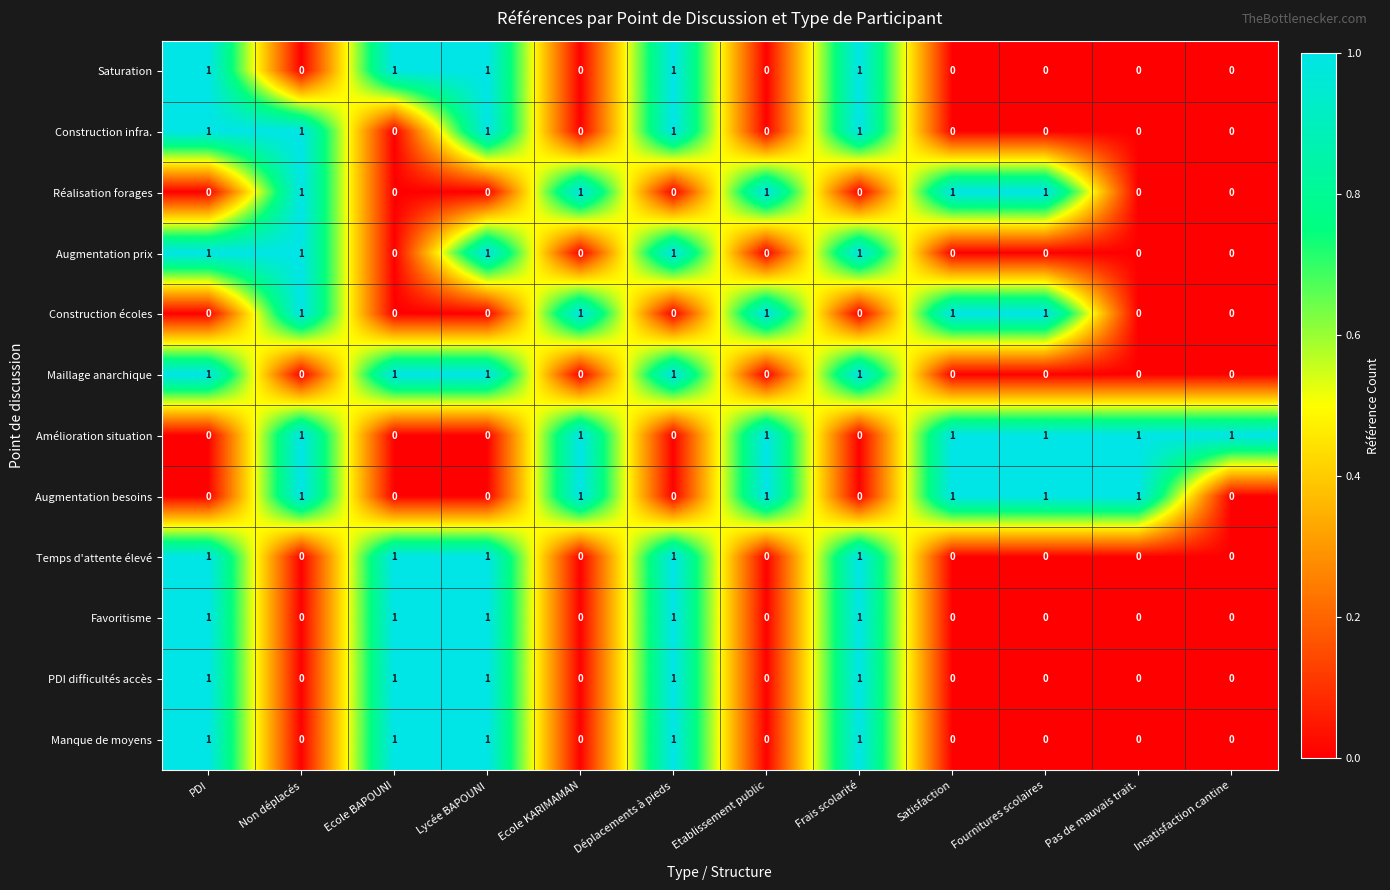

The value of Augmentation besoins at Etablissement public is 2. True or false?

False